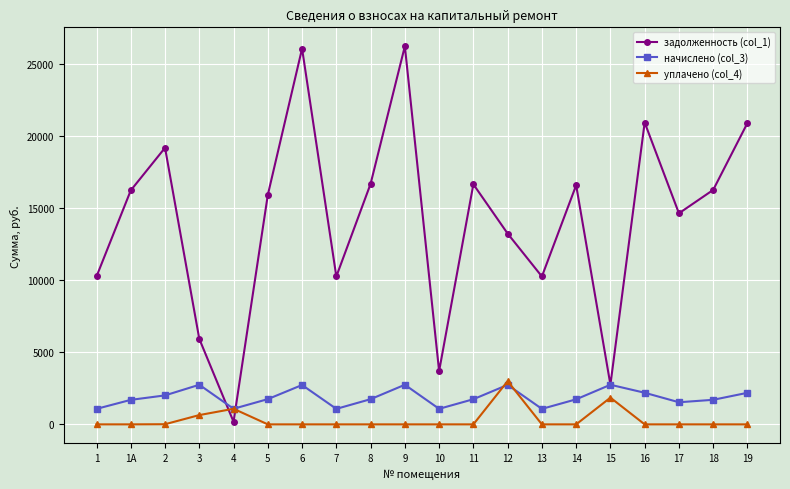

Between which two adjacent categories do задолженность (col_1) and начислено (col_3) first intersect?

3 and 4